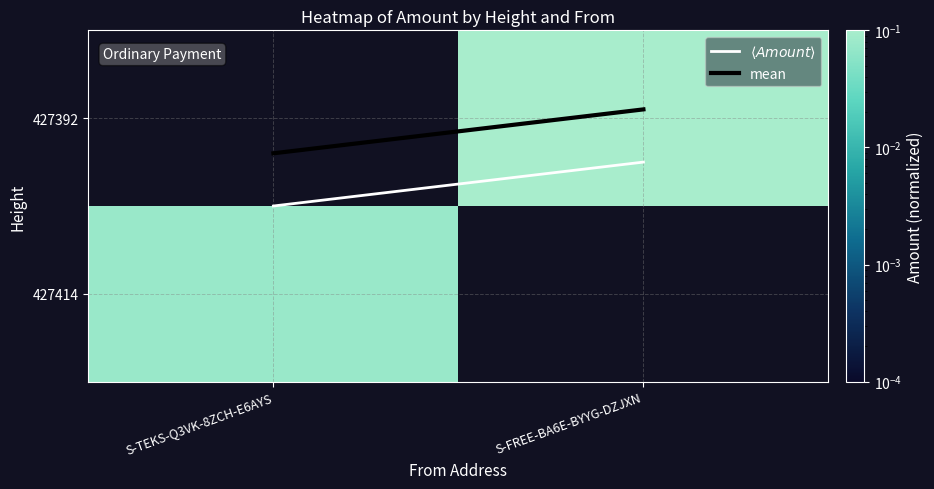

True or false: $\langle Amount \rangle$ has a value of 0.5 at S-TEKS-Q3VK-8ZCH-E6AYS.

True